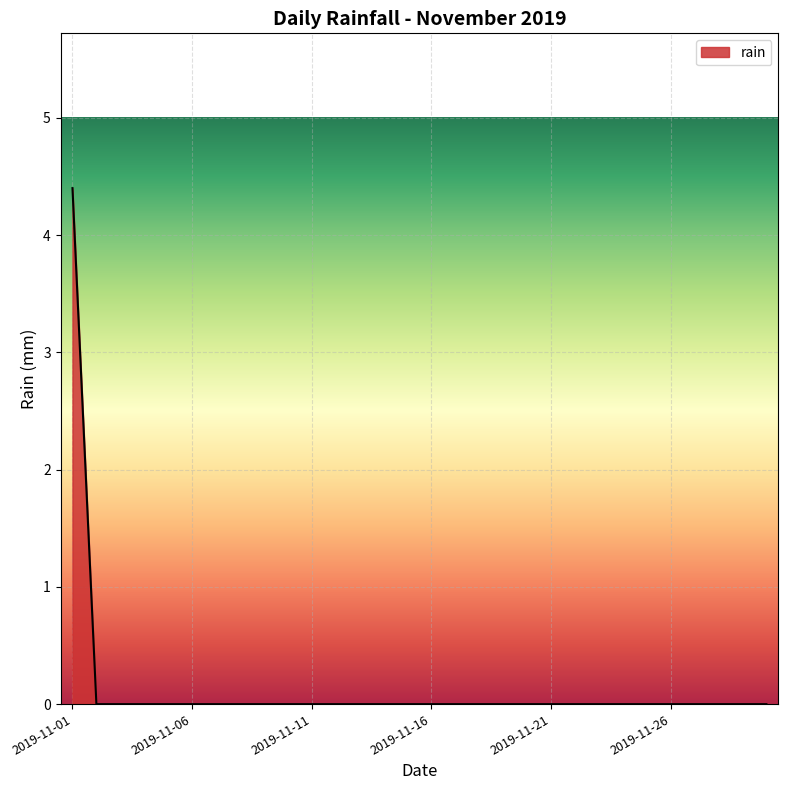

What is the difference between the maximum and minimum values?

4.4